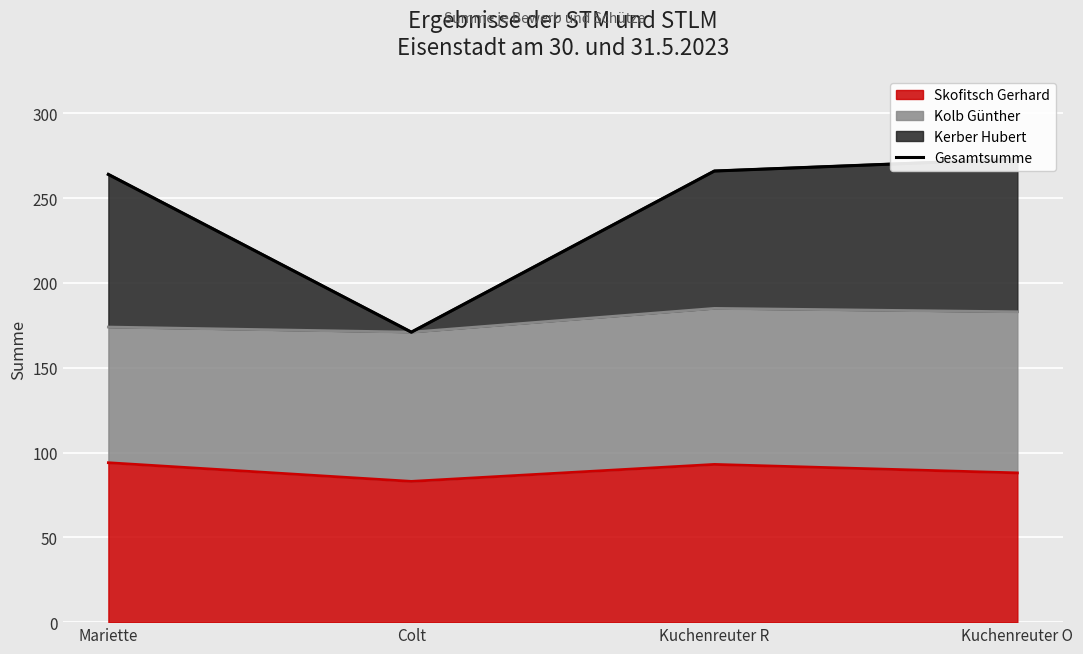

How many points are lower than both their immediate neighbors (excluding endpoints)?

1